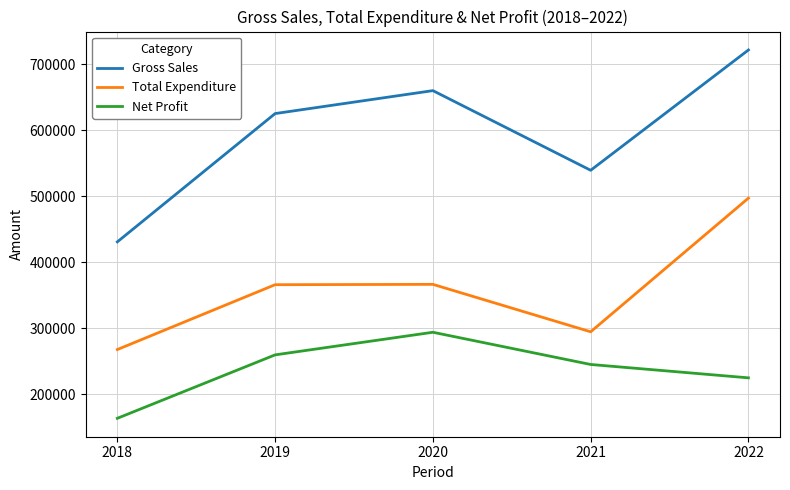

At how many categories does at least one series exceed 619137?

3